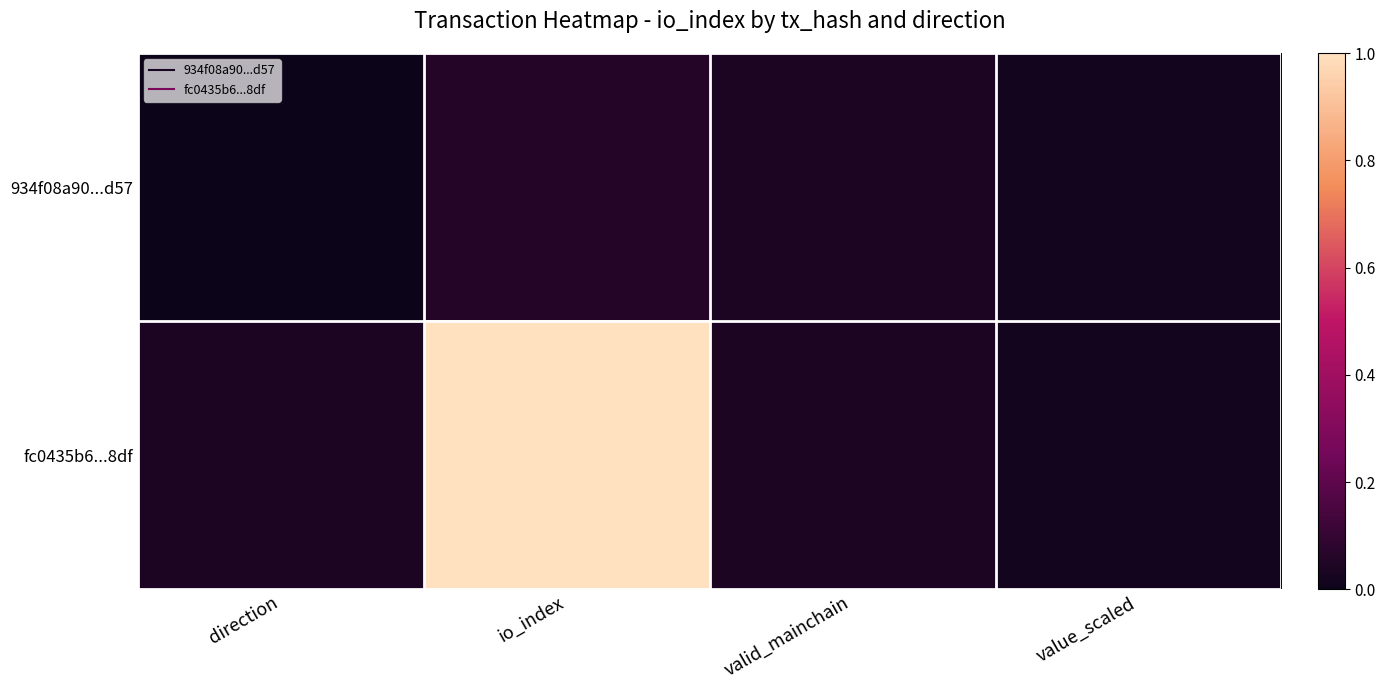

At which category is the sum across all series the highest?

io_index